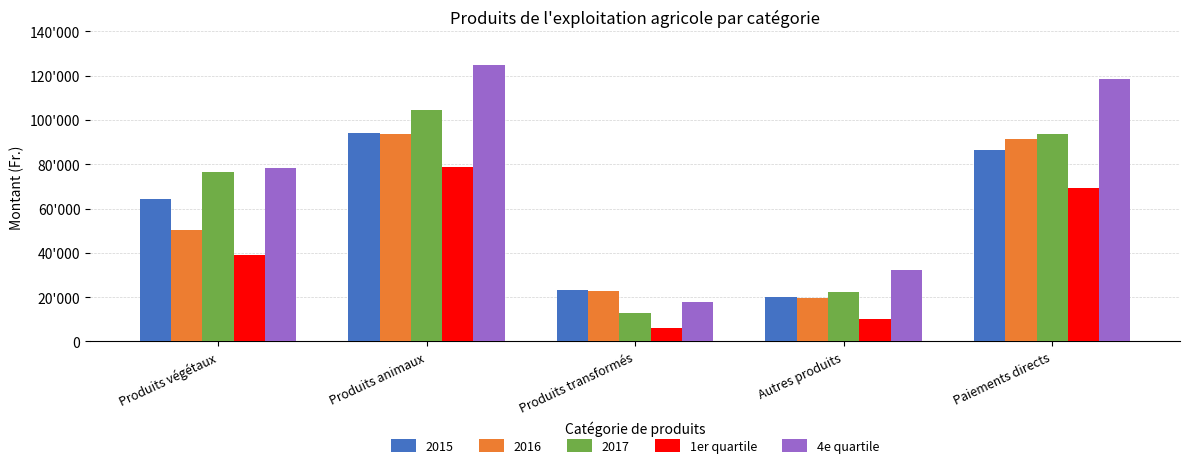

What is the label of the 5th bar from the left?

Paiements directs